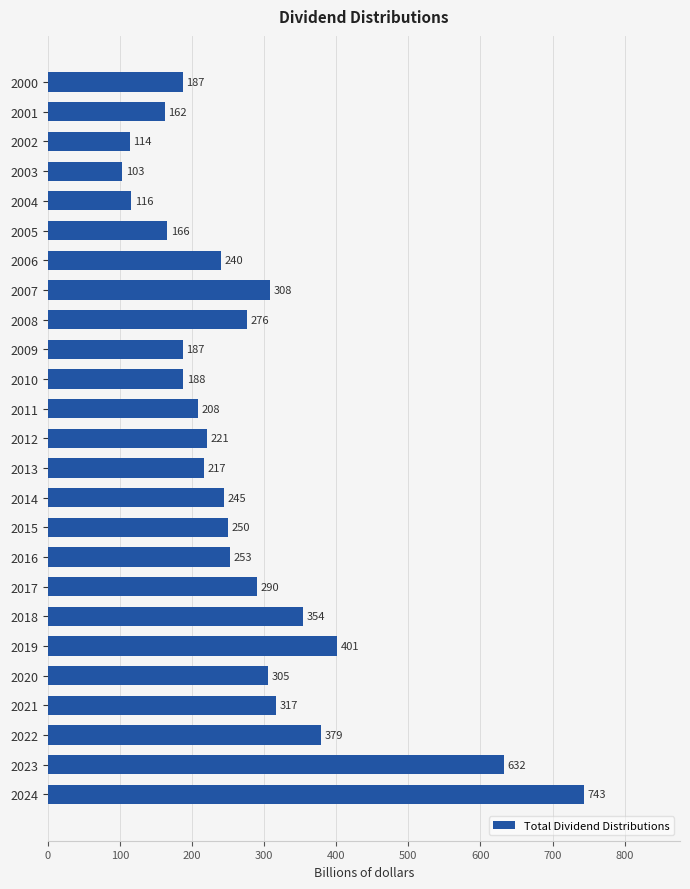

What is the difference between the values at 2003 and 2023?

529